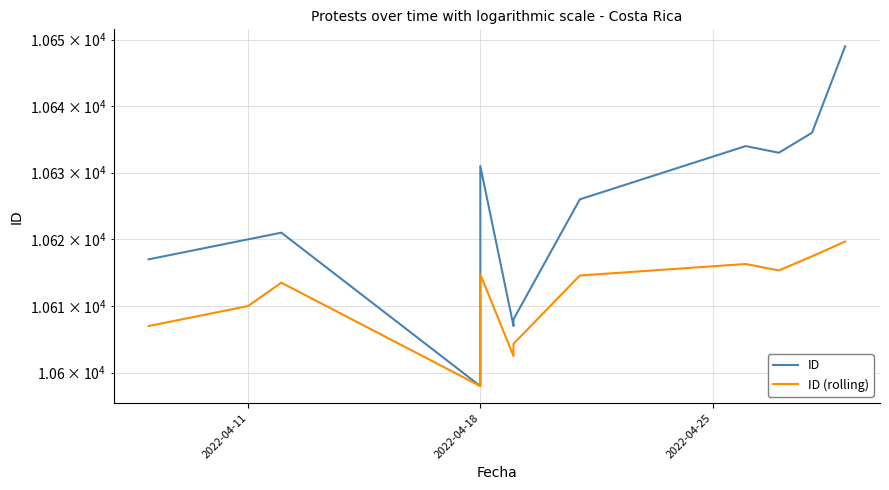

How many interior local valleys does the ID series have?

3